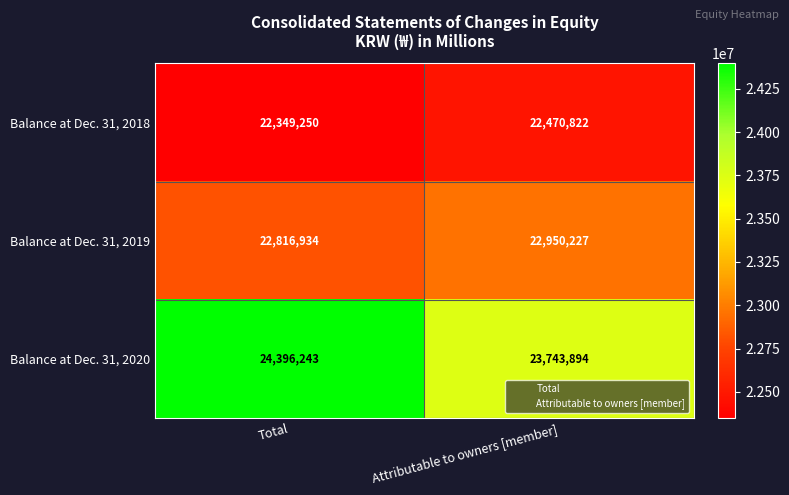

Is it true that Balance at Dec. 31, 2020 equals 36180009 at Attributable to owners [member]?

False